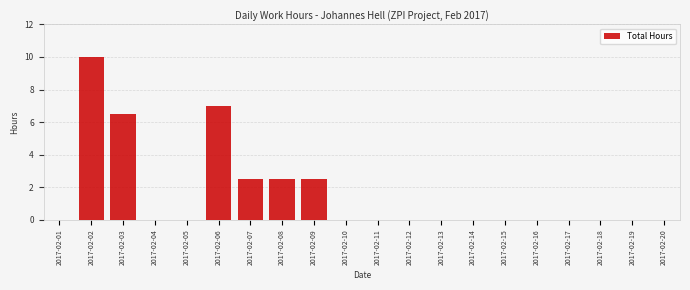

Reading left to right, list all the values displayed in this chart.

2017-02-01=0.0	2017-02-02=10.0	2017-02-03=6.5	2017-02-04=0.0	2017-02-05=0.0	2017-02-06=7.0	2017-02-07=2.5	2017-02-08=2.5	2017-02-09=2.5	2017-02-10=0.0	2017-02-11=0.0	2017-02-12=0.0	2017-02-13=0.0	2017-02-14=0.0	2017-02-15=0.0	2017-02-16=0.0	2017-02-17=0.0	2017-02-18=0.0	2017-02-19=0.0	2017-02-20=0.0